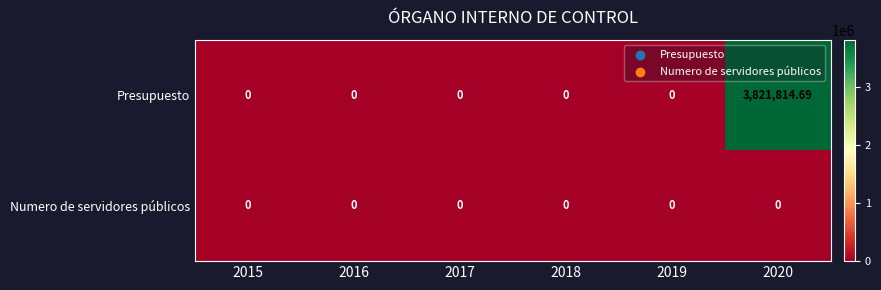

List the series in order of their overall mean, lowest first.

Numero de servidores públicos, Presupuesto